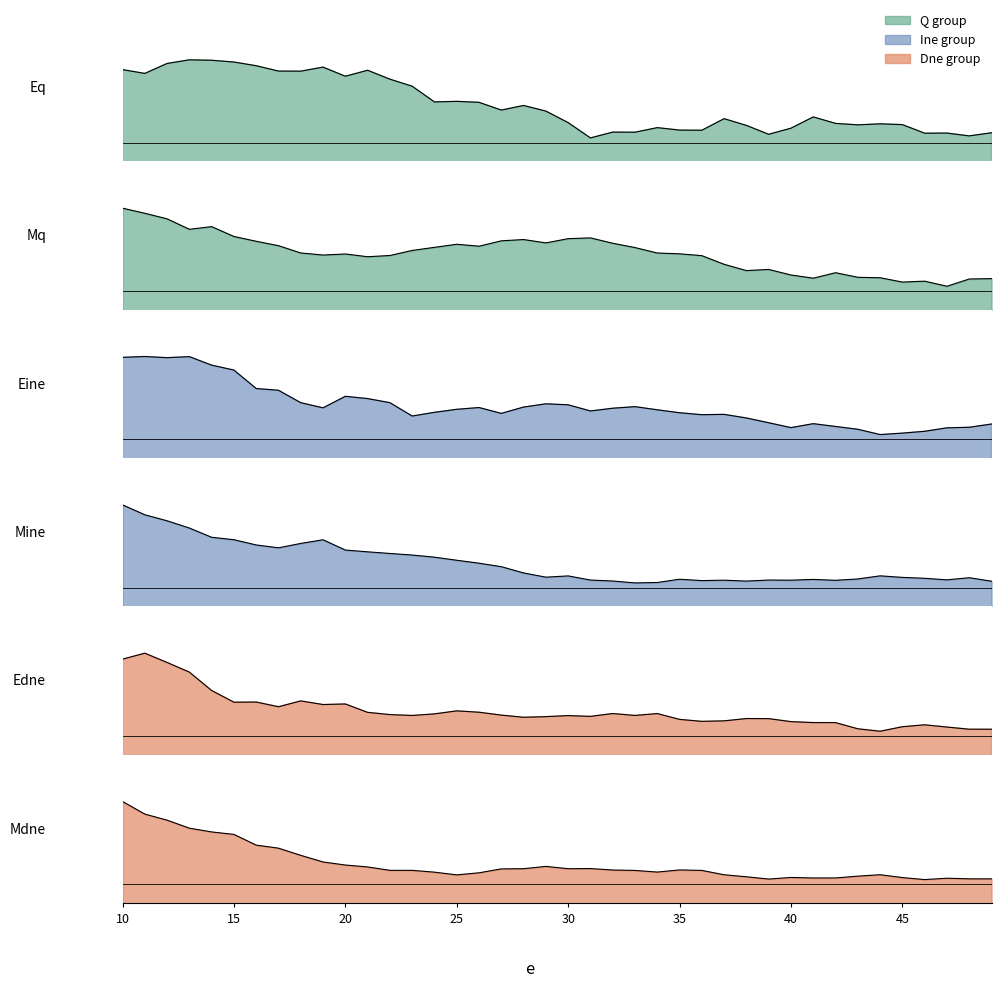

What is the total value across all series at 10?

48.2